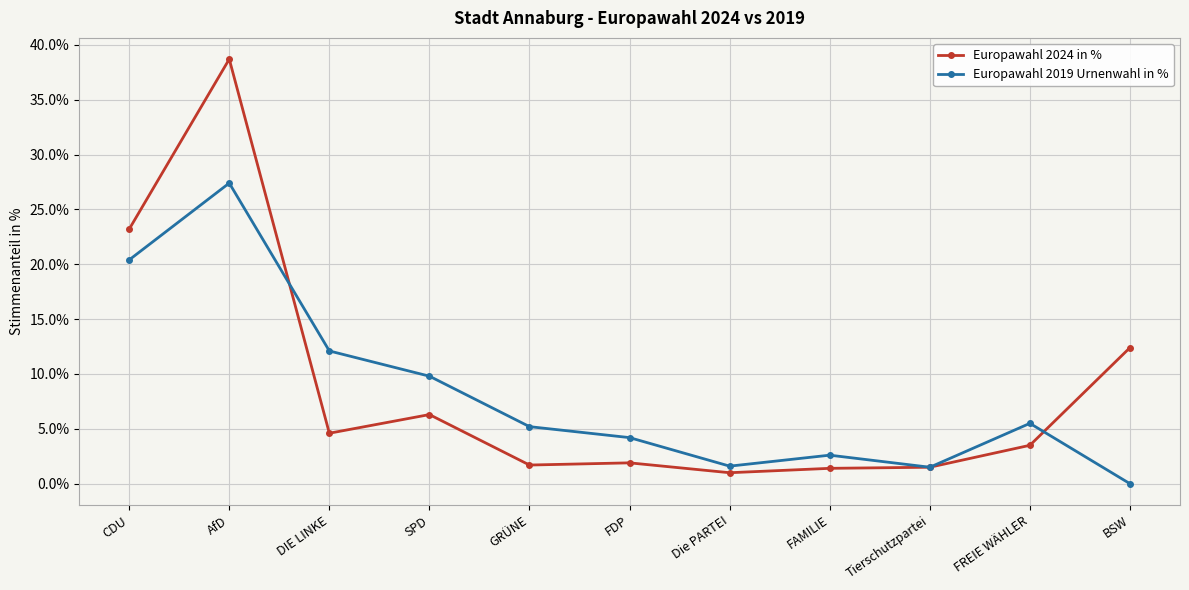

True or false: Europawahl 2019 Urnenwahl in % and Europawahl 2024 in % cross at least once.

True